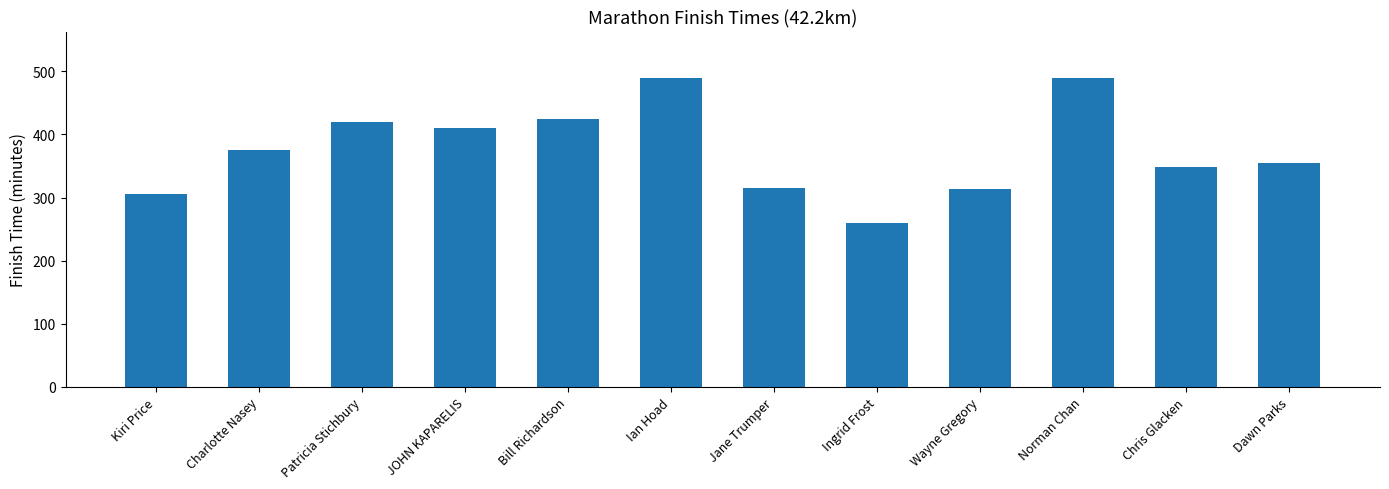

What is the ratio of the value at Charlotte Nasey to the value at Norman Chan?

0.8